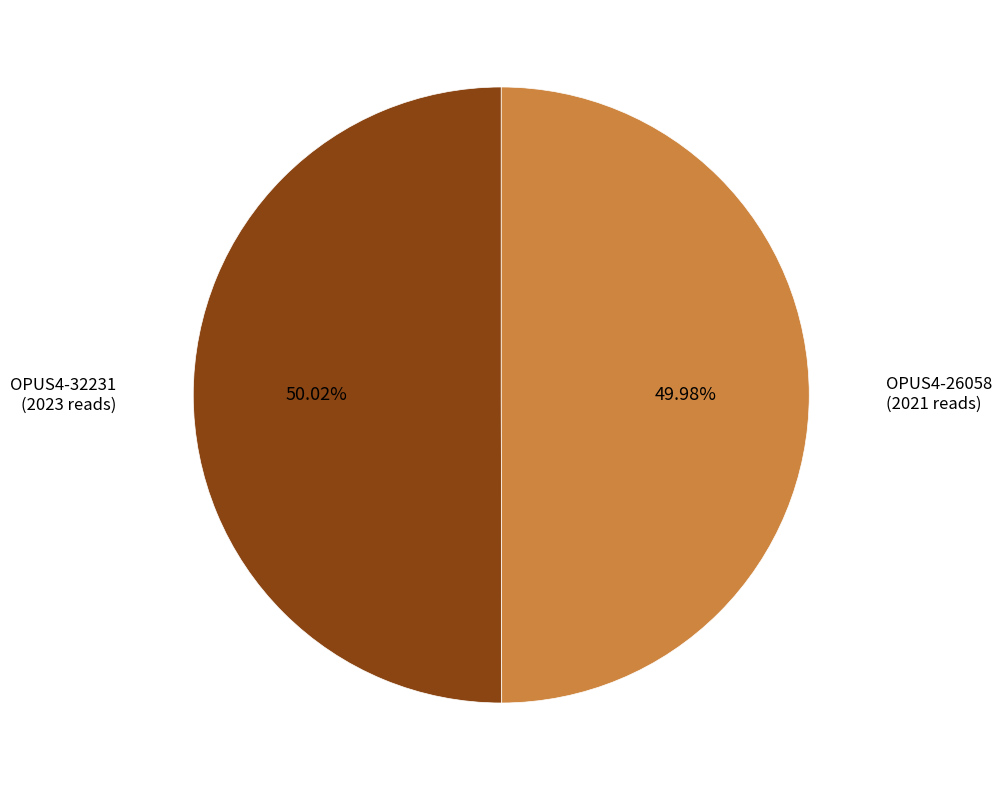

Is there any slice that represents more than half of the pie?

Yes